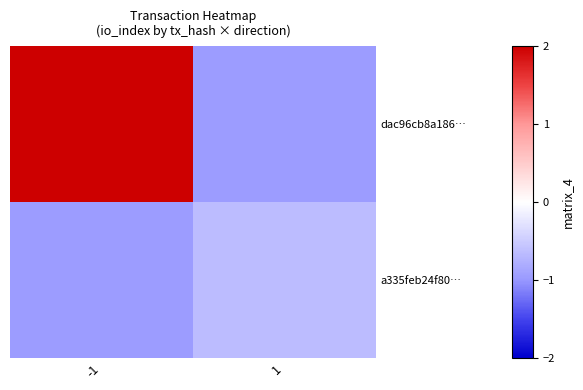

What is the minimum value shown in the chart?

-1.0